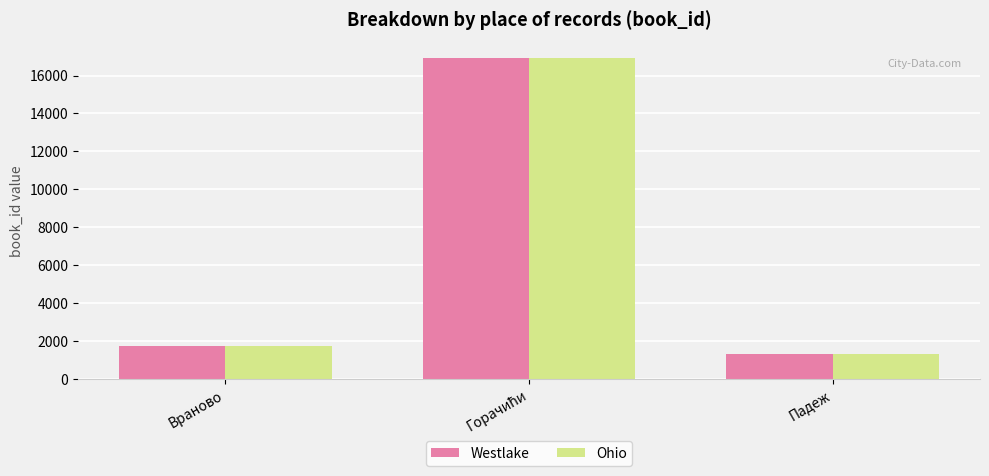

Are the bars grouped side by side (vs. stacked)?

Yes